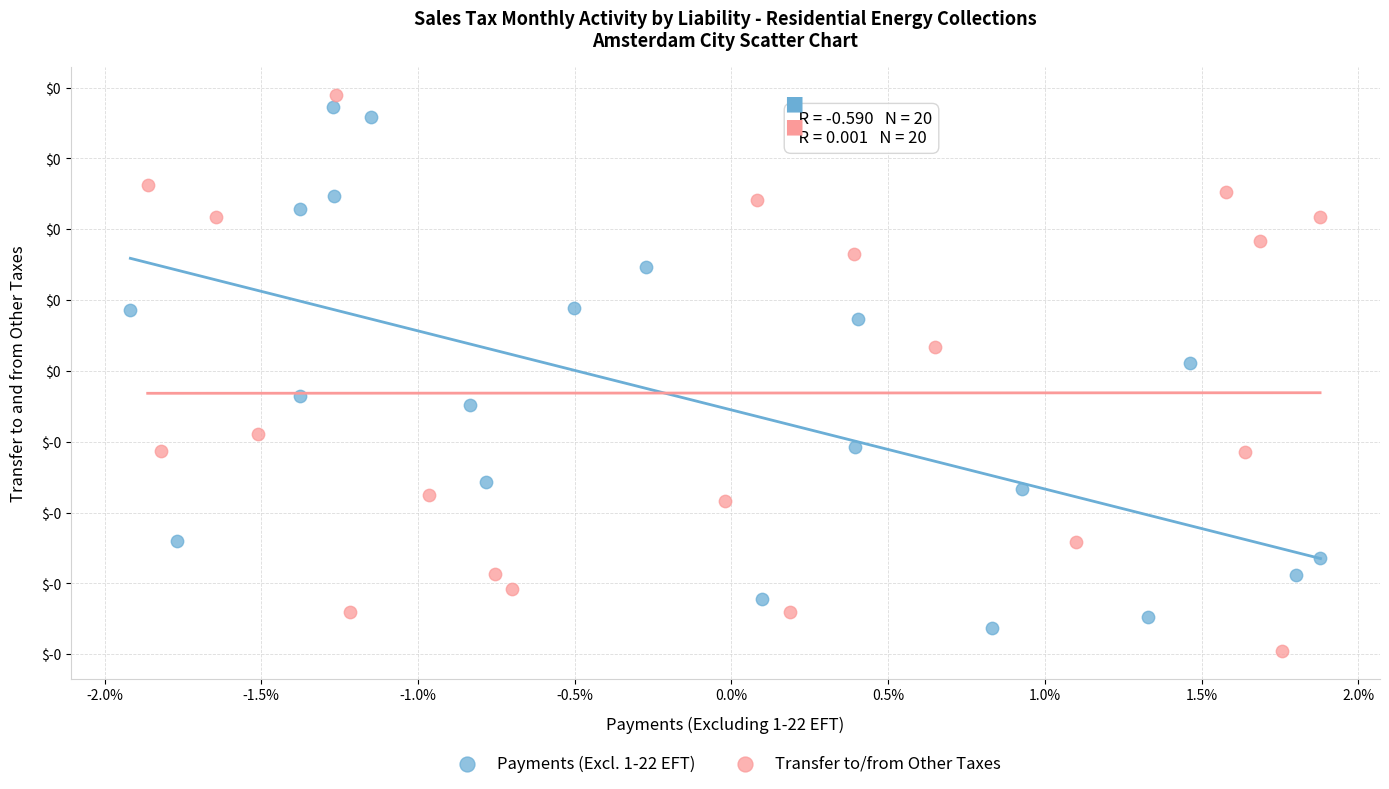

Which series reaches the maximum Y coordinate?

Transfer to/from Other Taxes